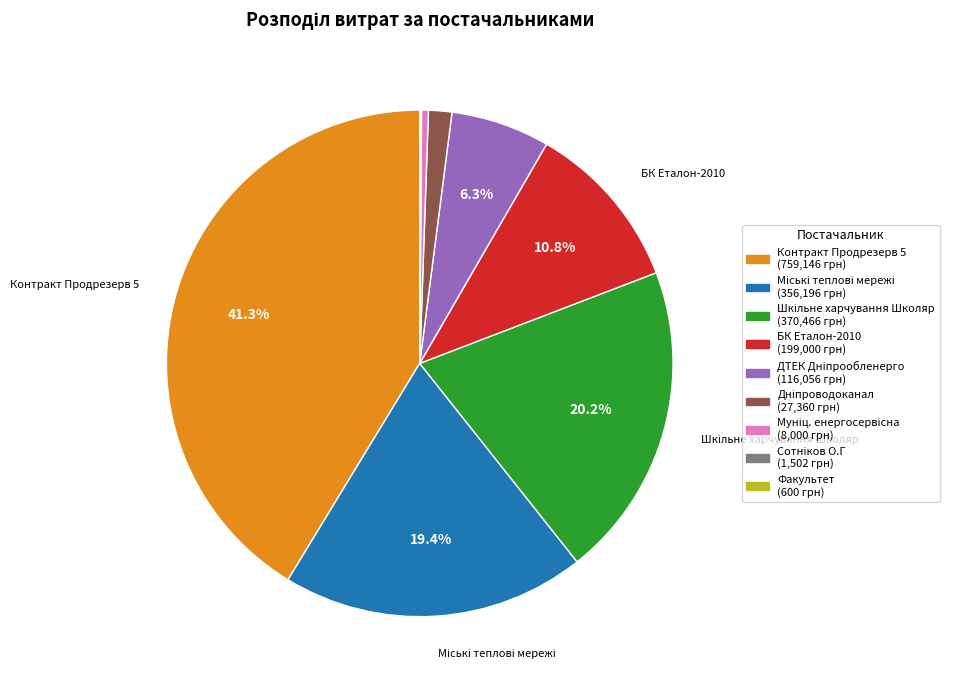

Is there any slice that represents more than half of the pie?

No